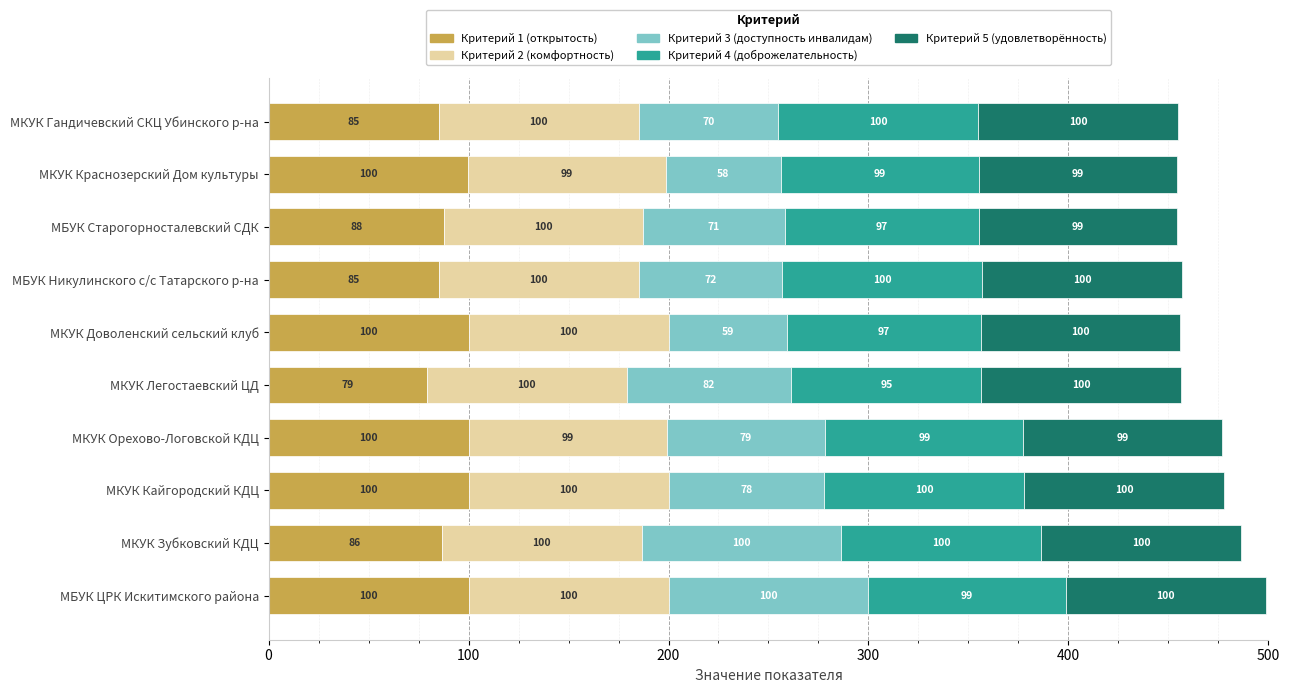

Is it true that Критерий 1 (открытость) equals 166.5 at МКУК Орехово-Логовской КДЦ?

False